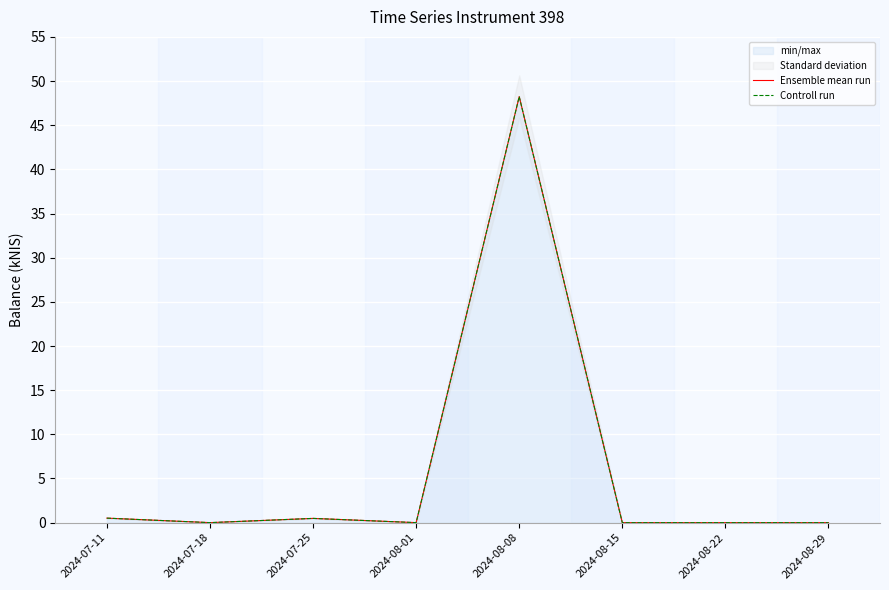

True or false: Ensemble mean run and Controll run intersect in this chart.

False